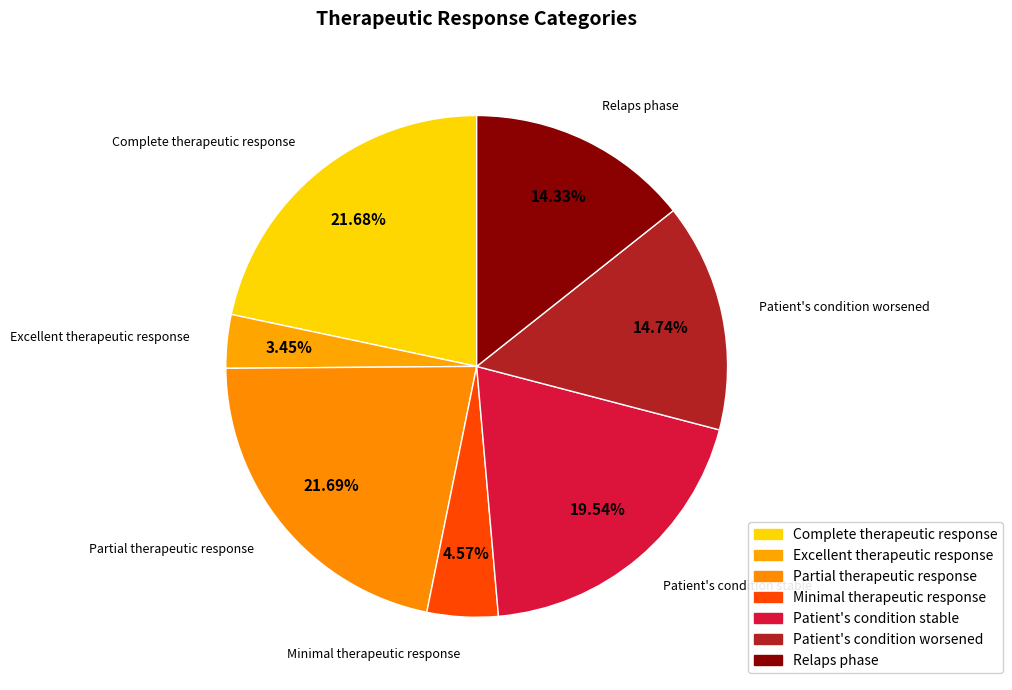

To the nearest percent, what is the difference between the Relaps phase and Minimal therapeutic response slice percentages?

10%